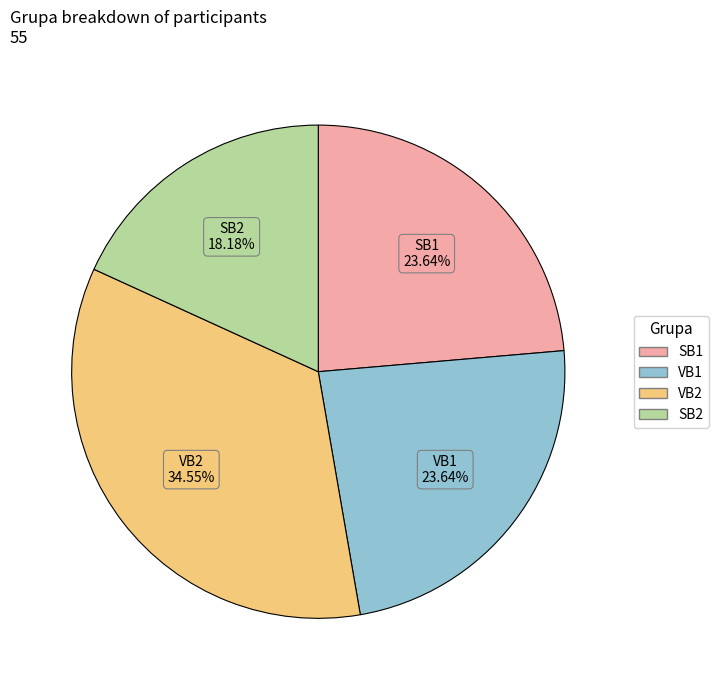

What is the ratio of the value at VB1 to the value at SB2?

1.3